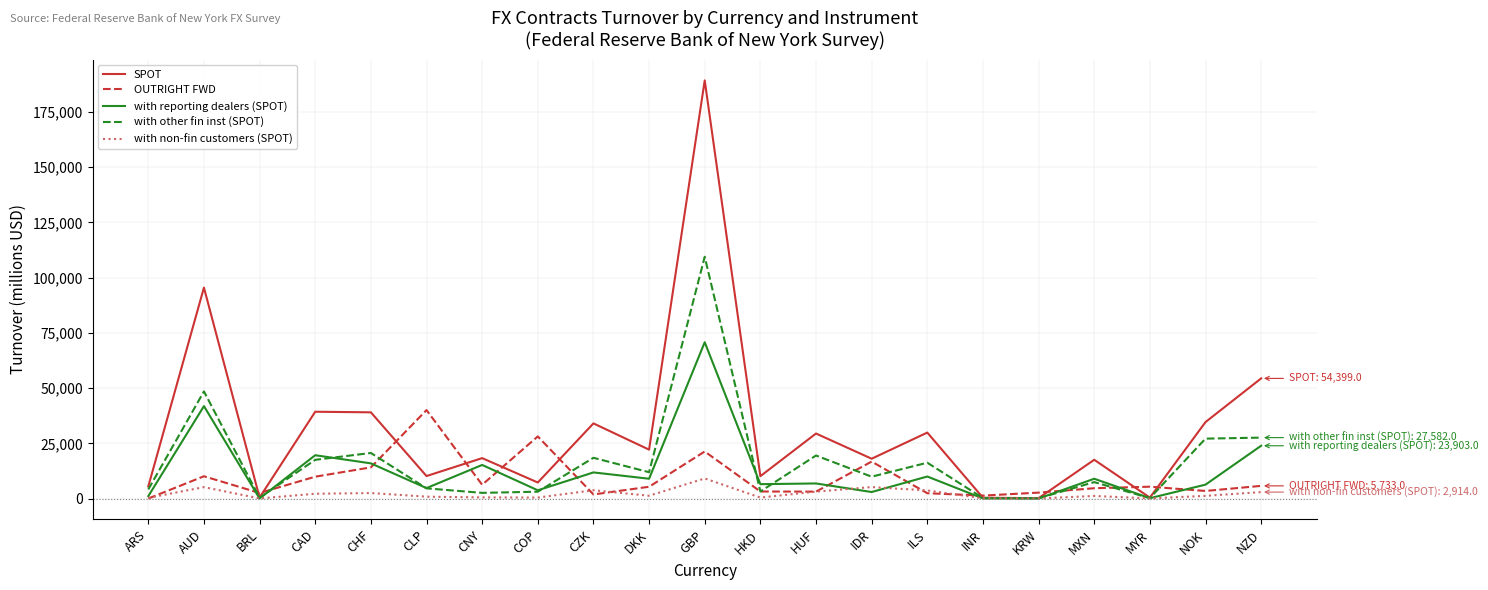

What is the greatest value displayed?

189333.5